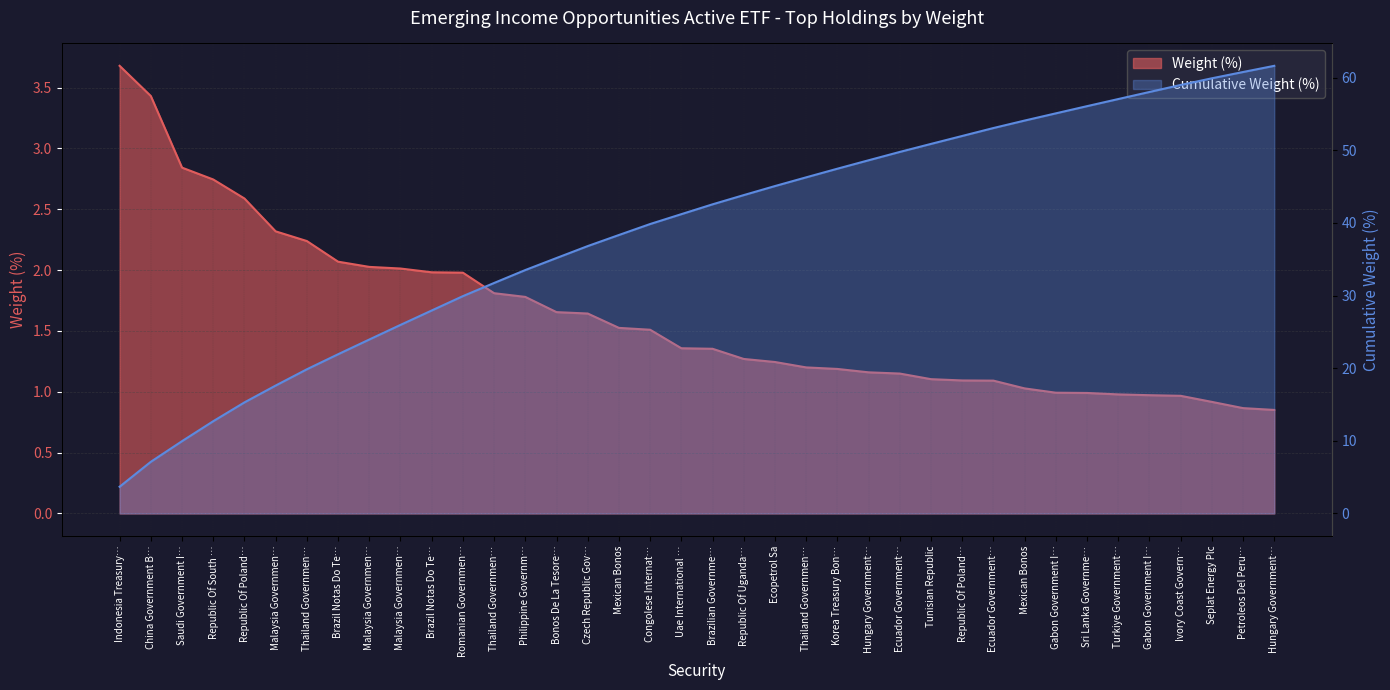

Does the chart display data point markers on the line(s)?

No